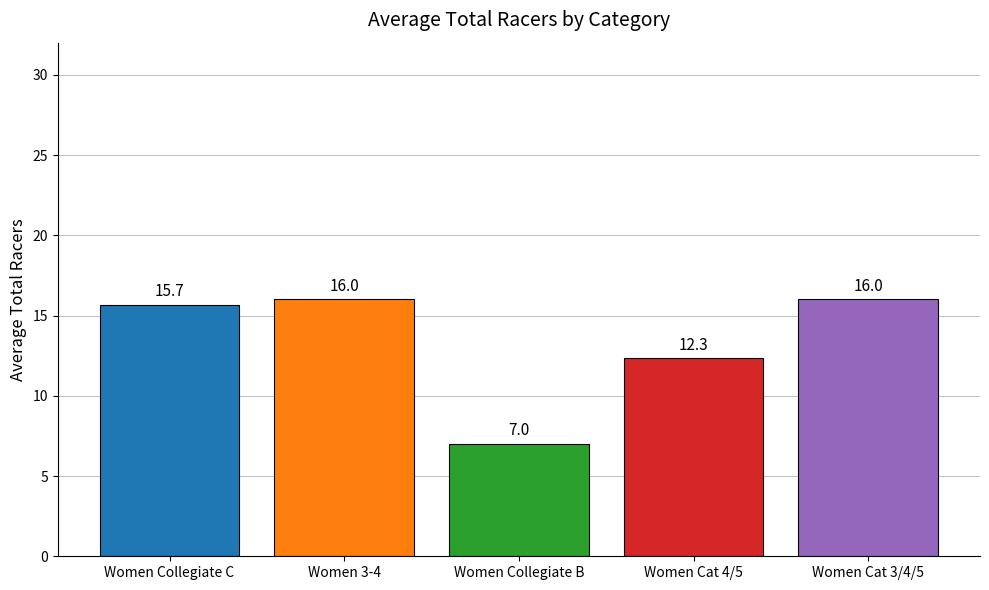

Reading left to right, list all the values displayed in this chart.

Women Collegiate C=15.7	Women 3-4=16.0	Women Collegiate B=7.0	Women Cat 4/5=12.3	Women Cat 3/4/5=16.0